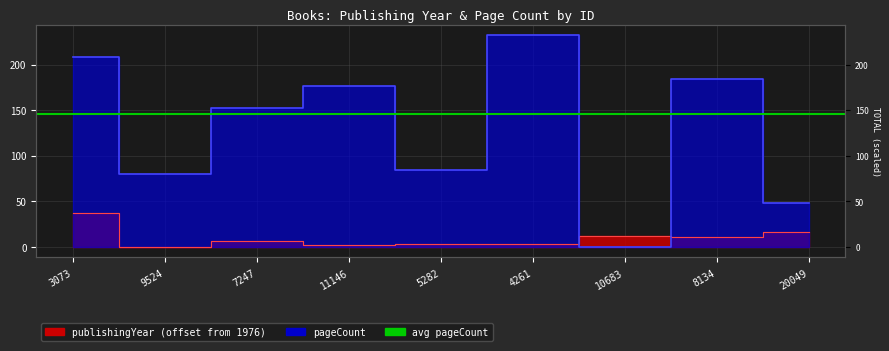

At which label does pageCount reach its minimum?

10683